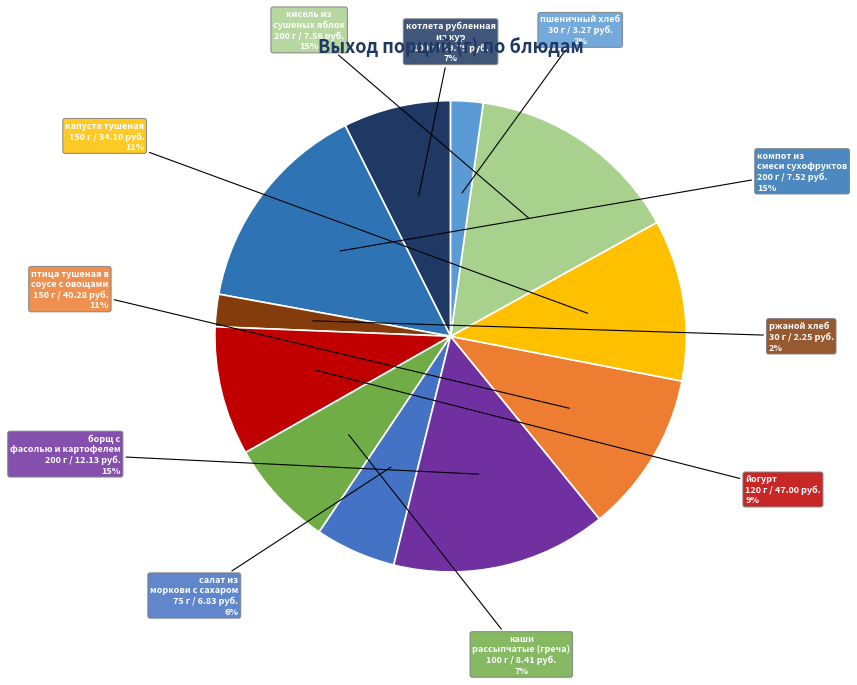

True or false: компот из смеси сухофруктов accounts for 21% of the total.

False